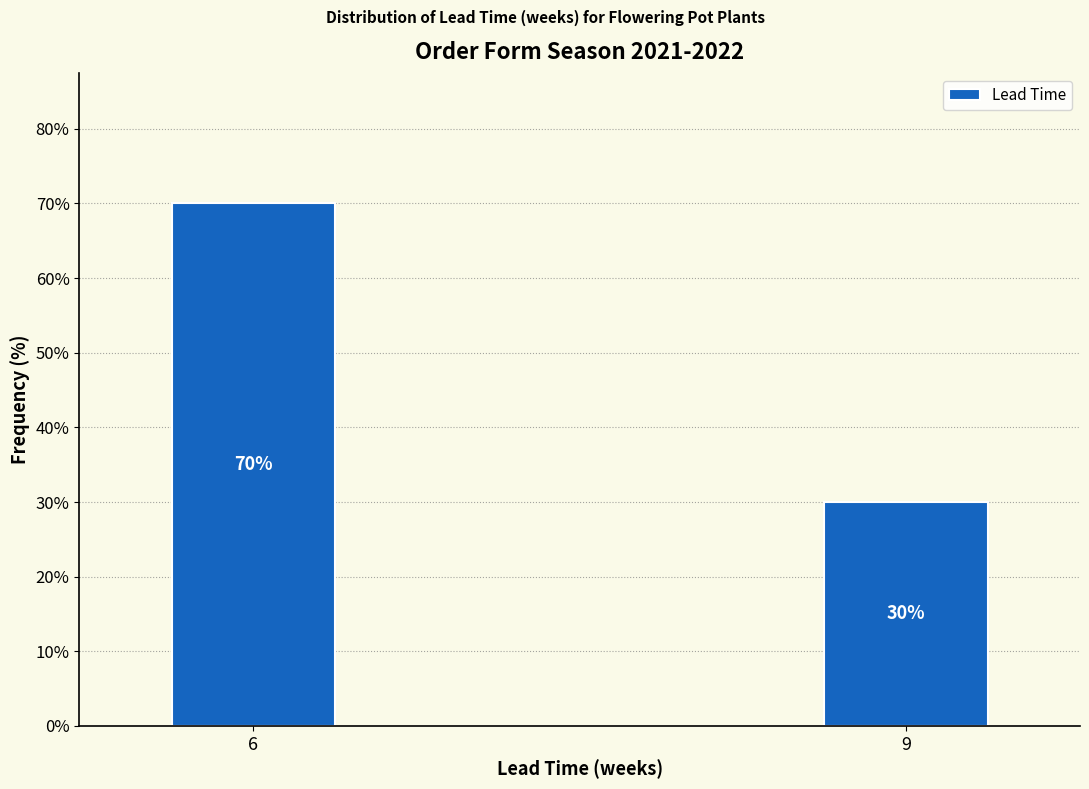

Reading left to right, what are all the values shown in this chart?

70	30